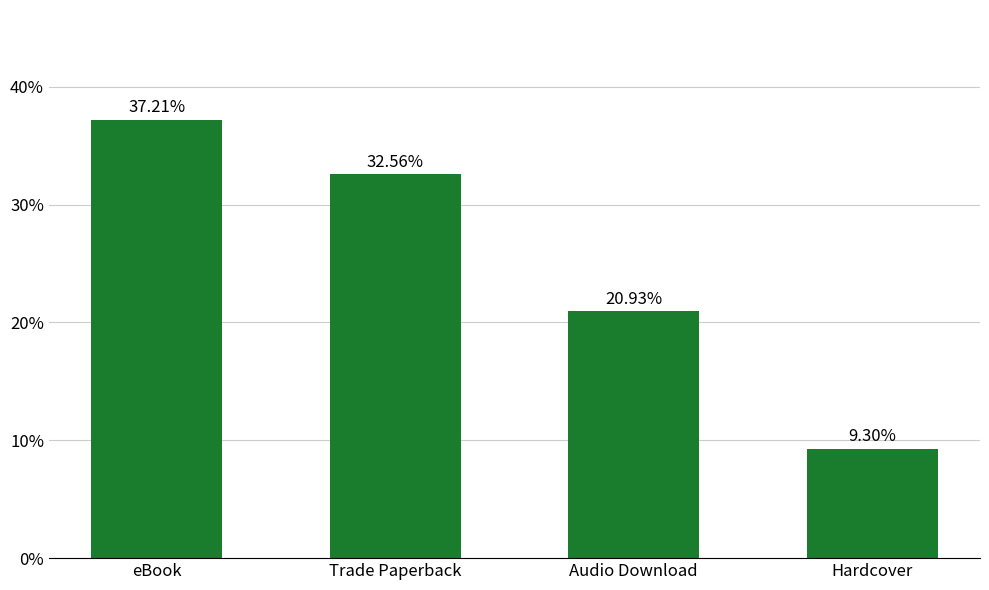

List the labels in order of value, largest first.

eBook, Trade Paperback, Audio Download, Hardcover